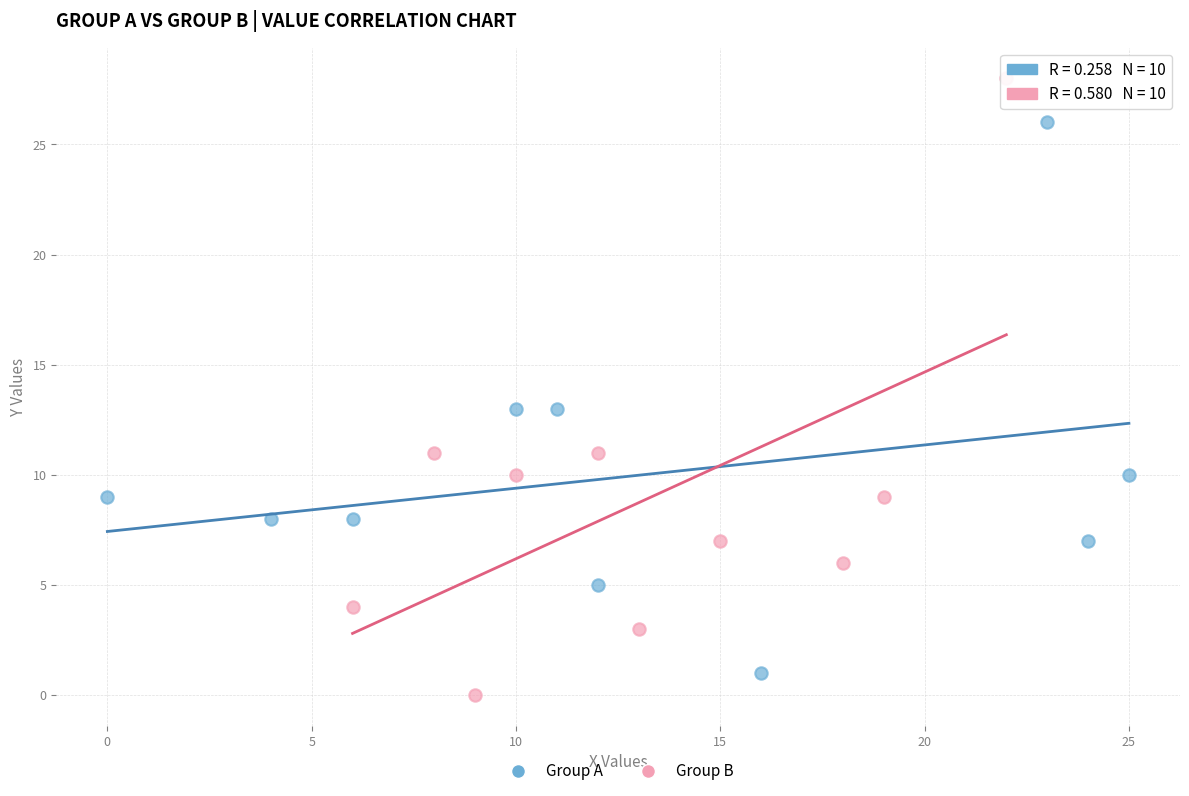

Which series reaches the maximum Y coordinate?

Group B